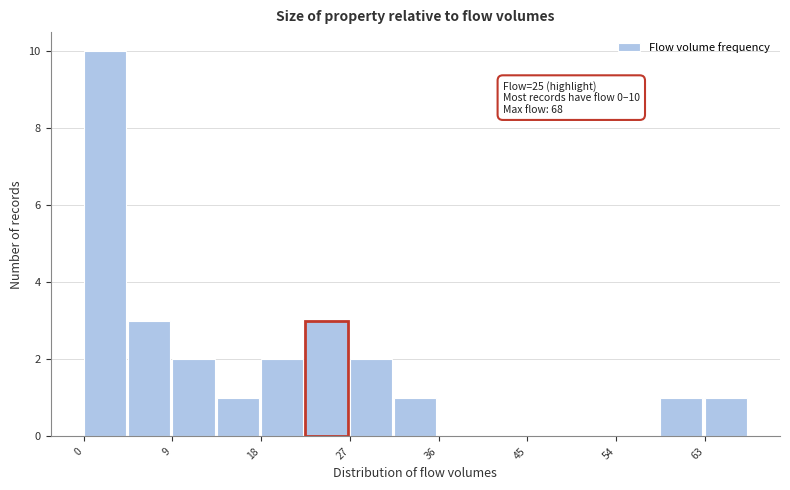

Over which range of the x-axis is the bar tallest?

0 to 5